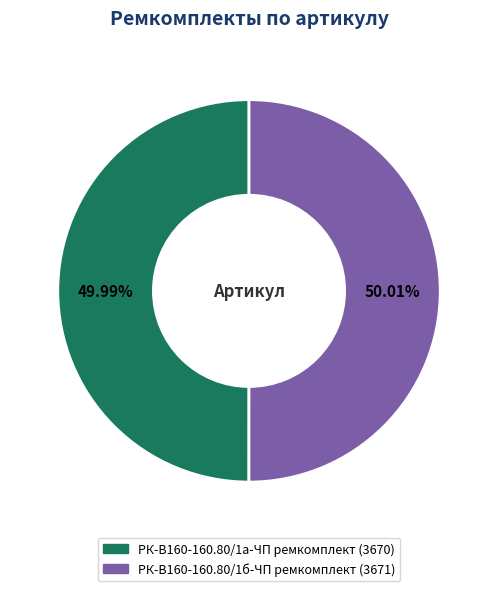

To the nearest percent, what is the combined percentage of РК-В160-160.80/1б-ЧП ремкомплект and РК-В160-160.80/1а-ЧП ремкомплект?

100%